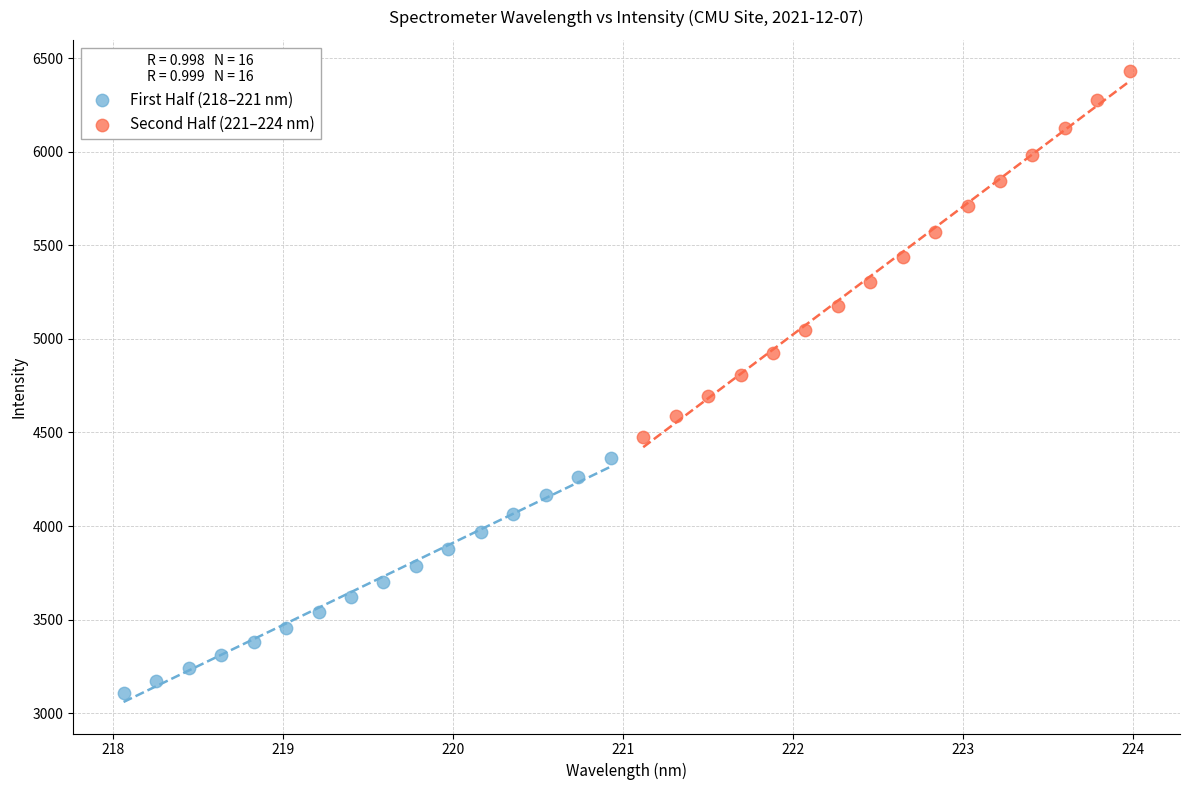

Which series has the widest spread of Y values?

Second Half (221–224 nm)